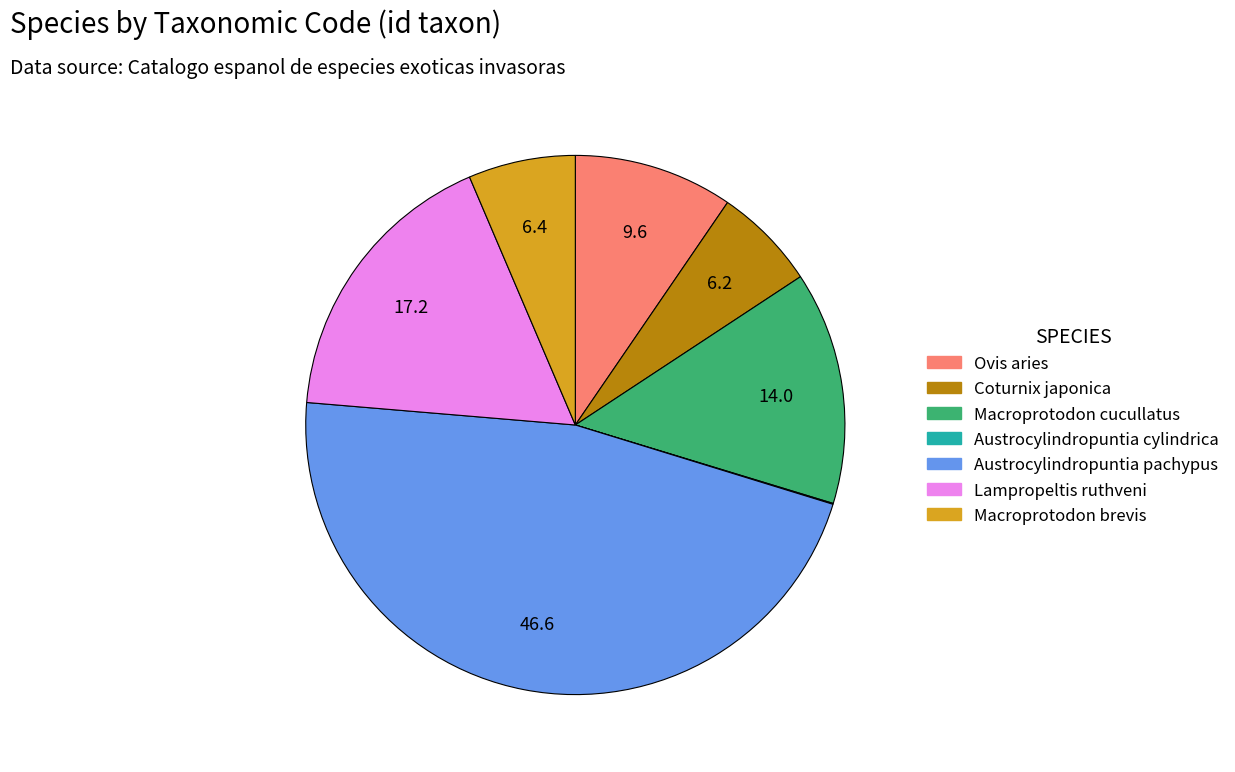

Is it true that Austrocylindropuntia pachypus is 54% of the pie?

False